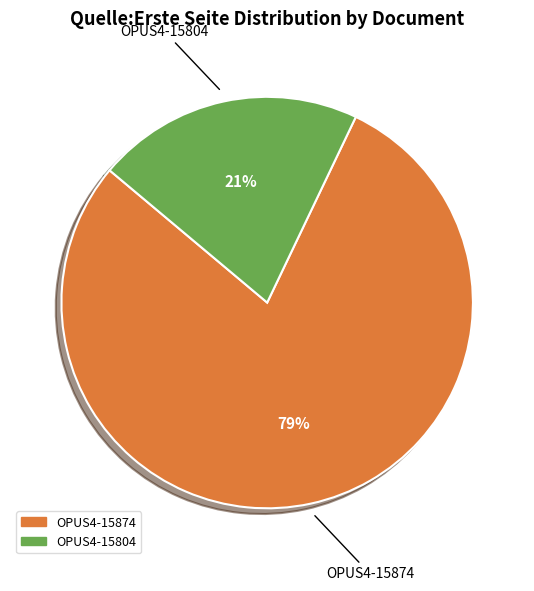

To the nearest percent, what is the difference between the largest and smallest slice percentages?

58%